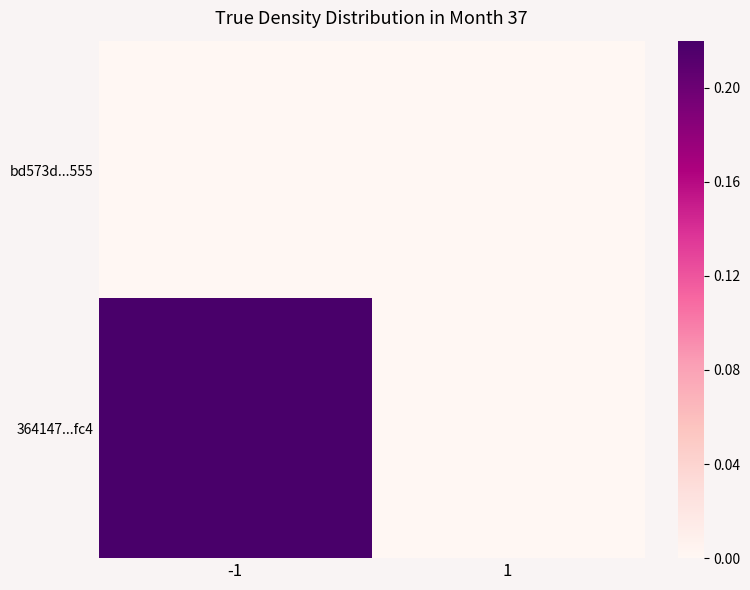

Which series changed the most between -1 and 1?

364147...fc4